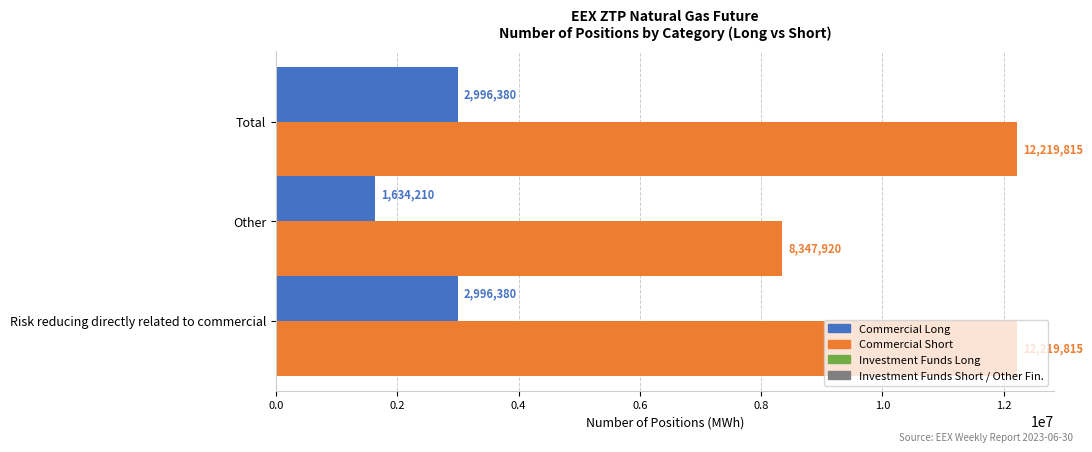

At Other, list the series in order from smallest to largest.

Commercial Long, Commercial Short